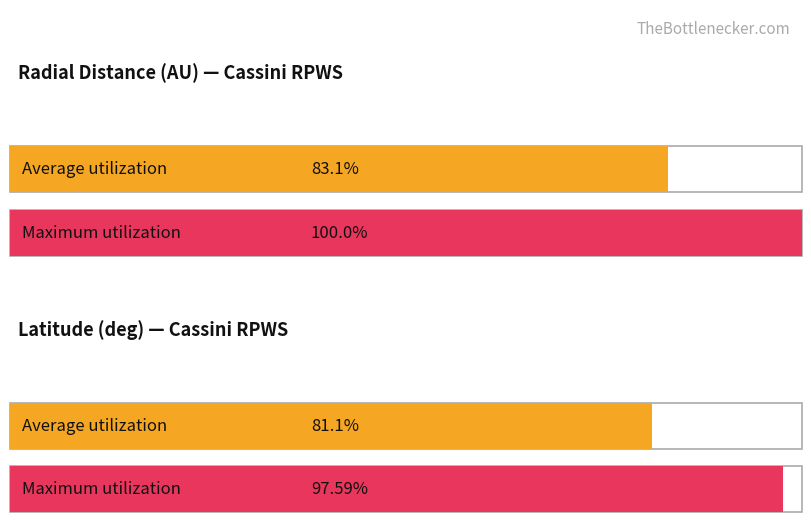

Is it true that Maximum utilization equals 0.2 at 60.4792?

False